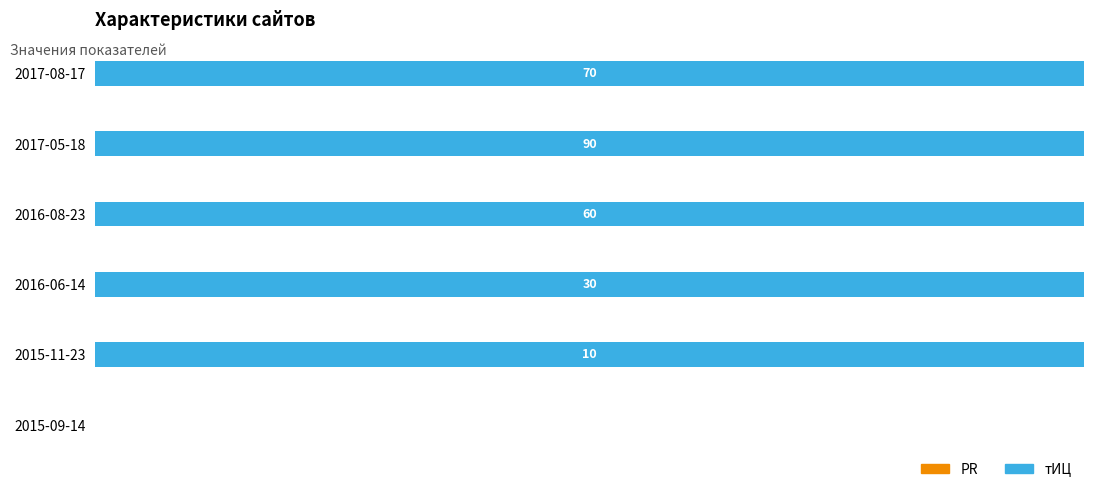

Are the bars horizontal?

Yes